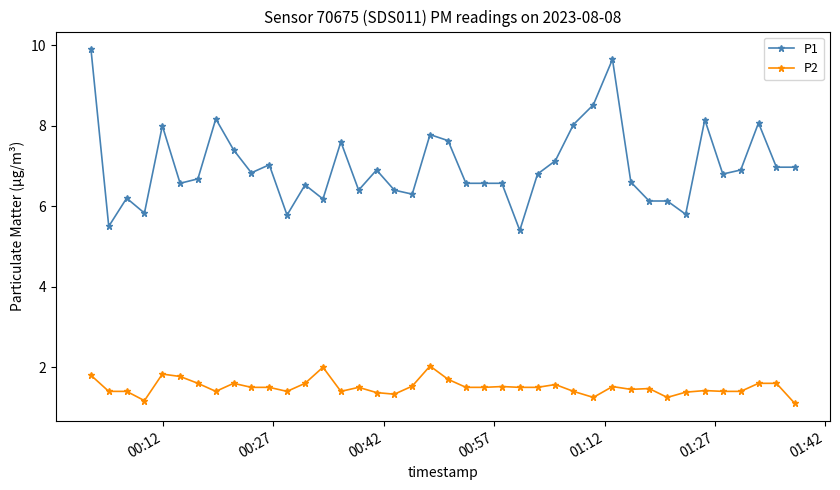

What is the average value of the P2 series?

1.5